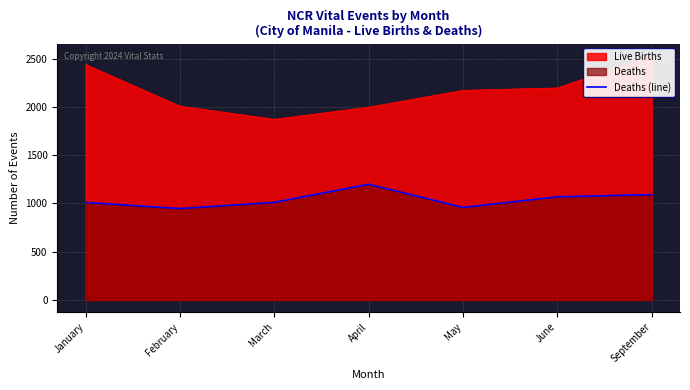

Is it true that Deaths (line) equals 1544 at March?

False